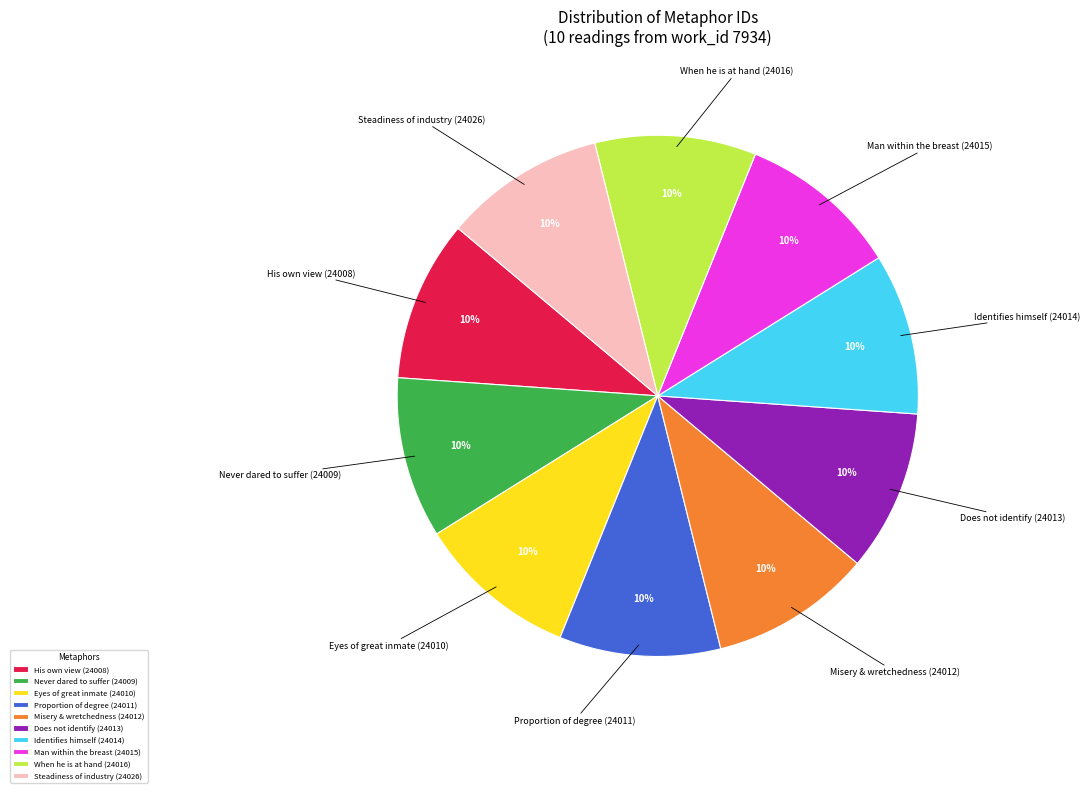

Do Never dared to suffer (24009) and Identifies himself (24014) together represent more than half of the pie?

No